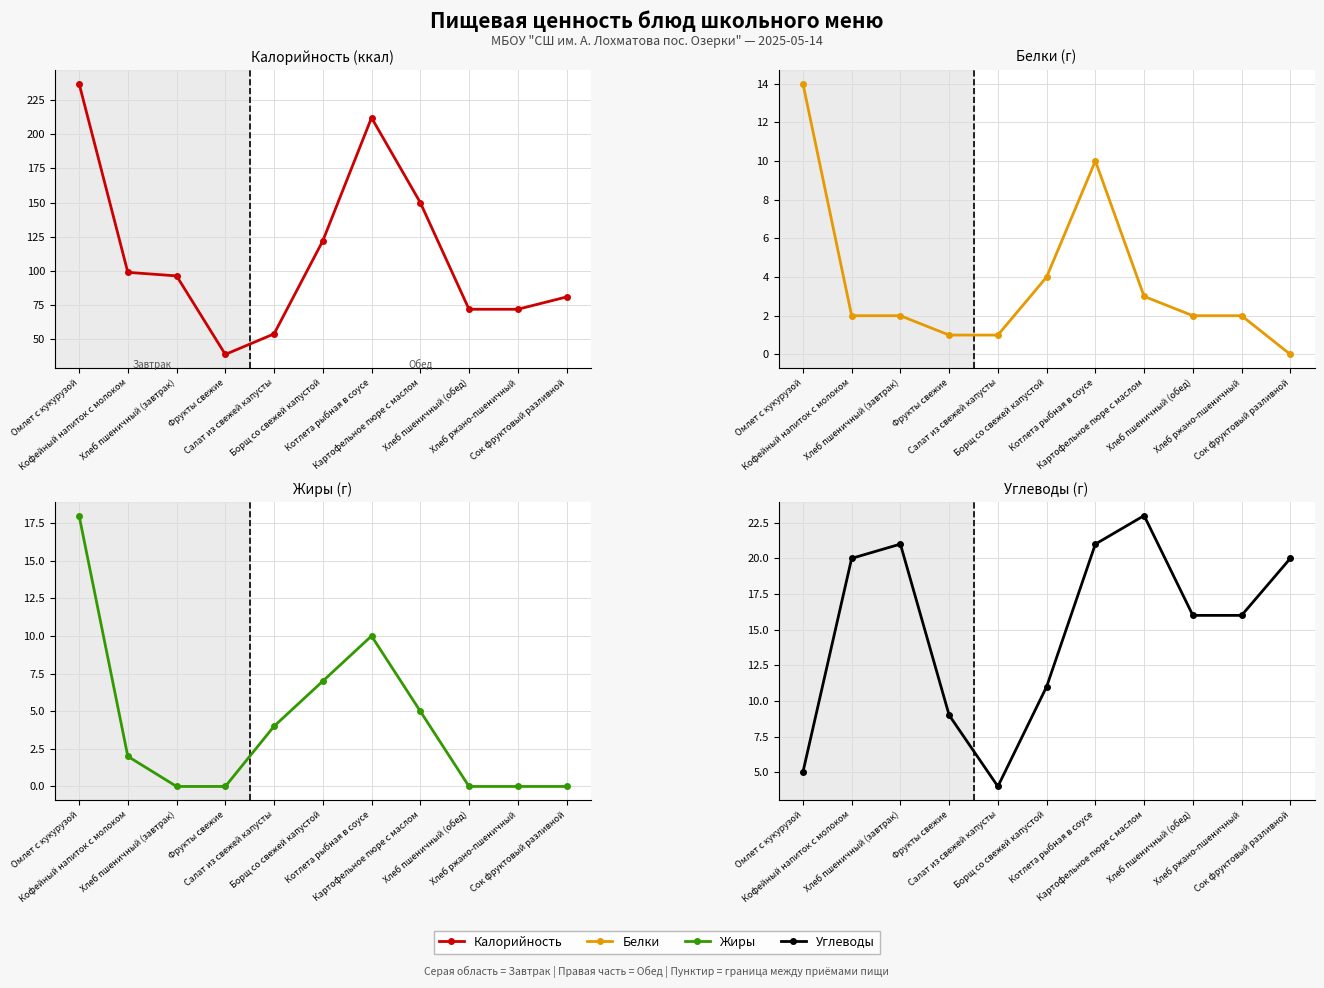

What are all the series names shown in the legend?

Калорийность, Белки, Жиры, Углеводы